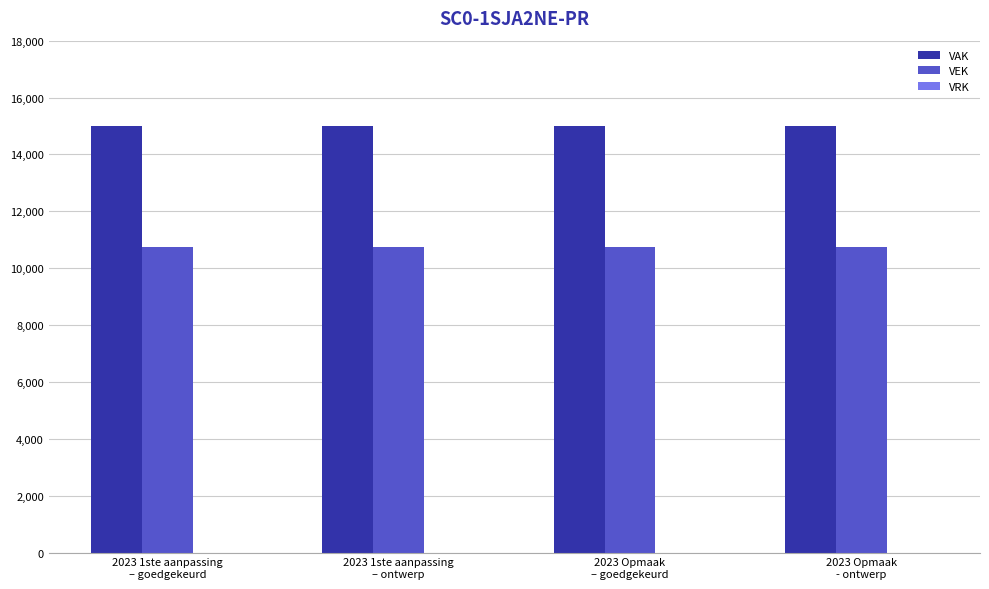

What is the lowest value of the VEK series?

10750